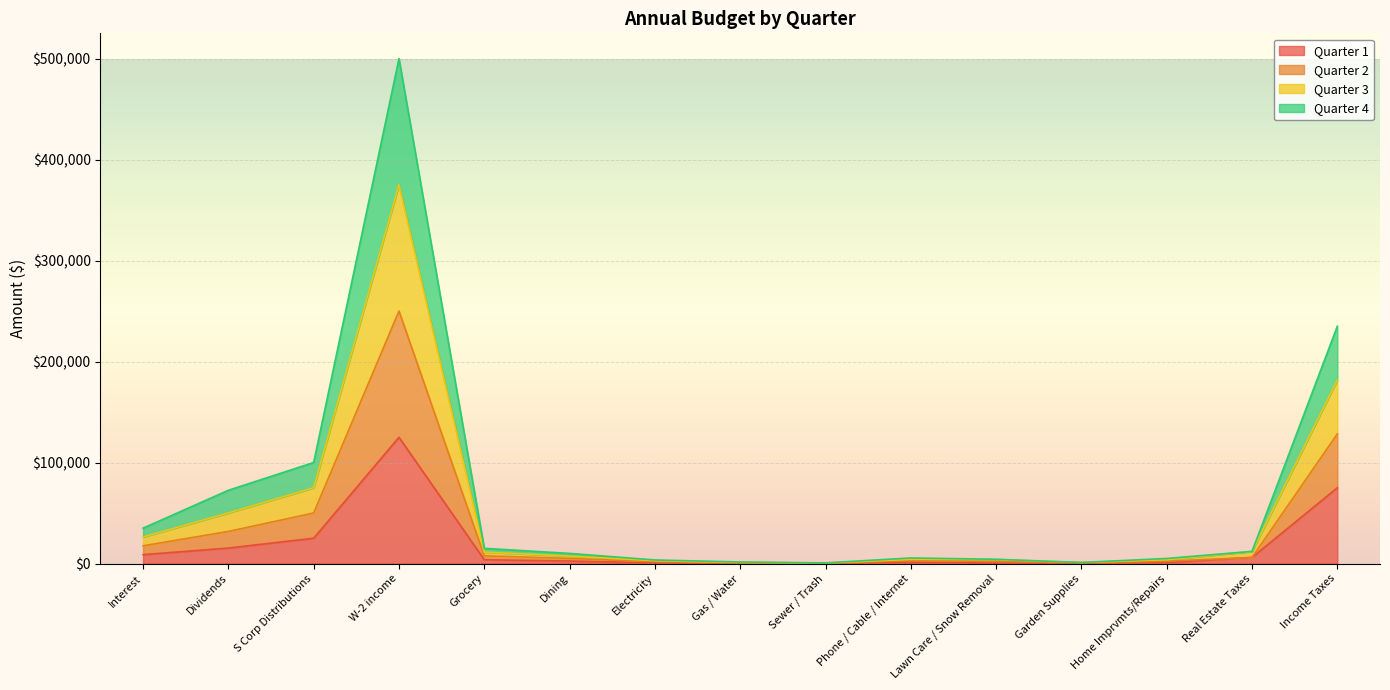

What is the lowest value of the Quarter 1 series?

150